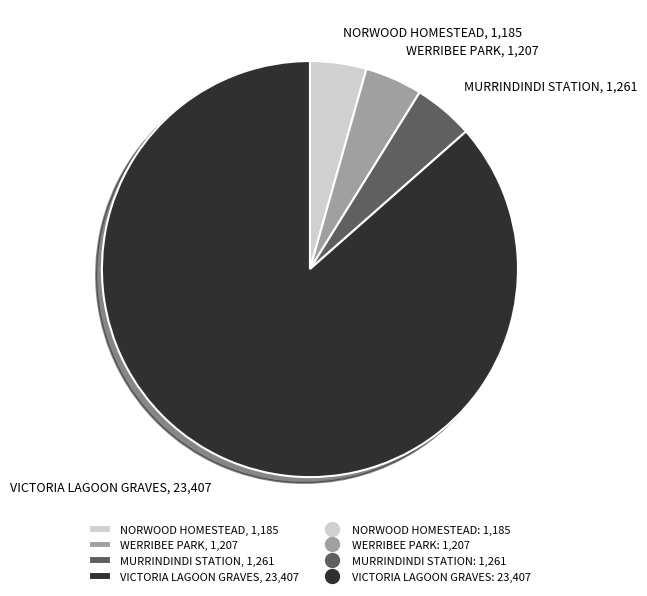

How many slices are in this pie chart?

4